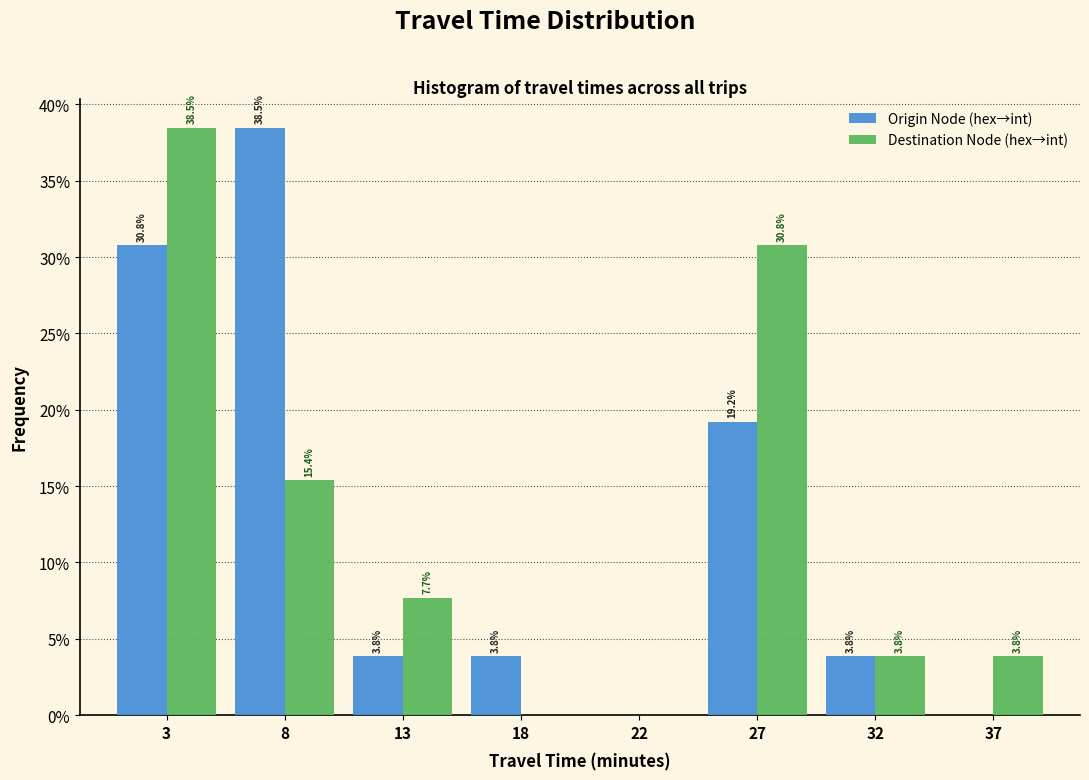

Reading left to right, list all the values displayed in this chart.

Origin Node (hex→int): 3=30.8	8=38.5	13=3.8	18=3.8	22=0.0	27=19.2	32=3.8	37=0.0
Destination Node (hex→int): 3=38.5	8=15.4	13=7.7	18=0.0	22=0.0	27=30.8	32=3.8	37=3.8